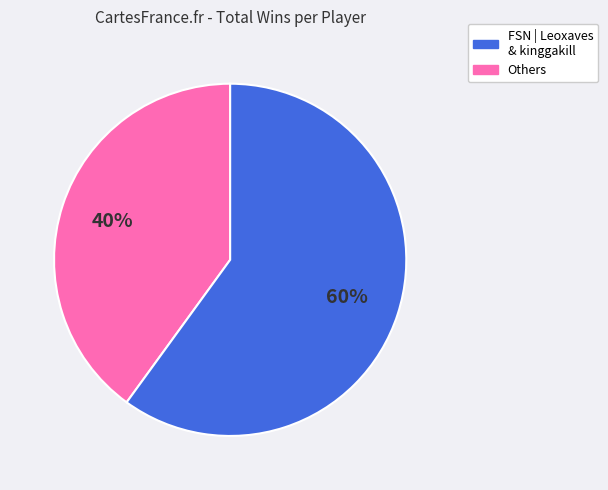

To the nearest percent, what is the difference between the largest and smallest slice percentages?

20%